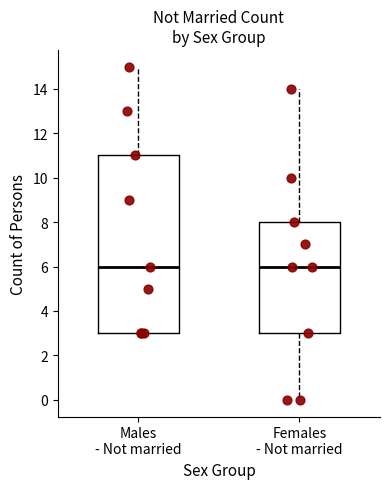

Comparing the boxes themselves (not the whiskers), which one is the tallest?

Males - Not married